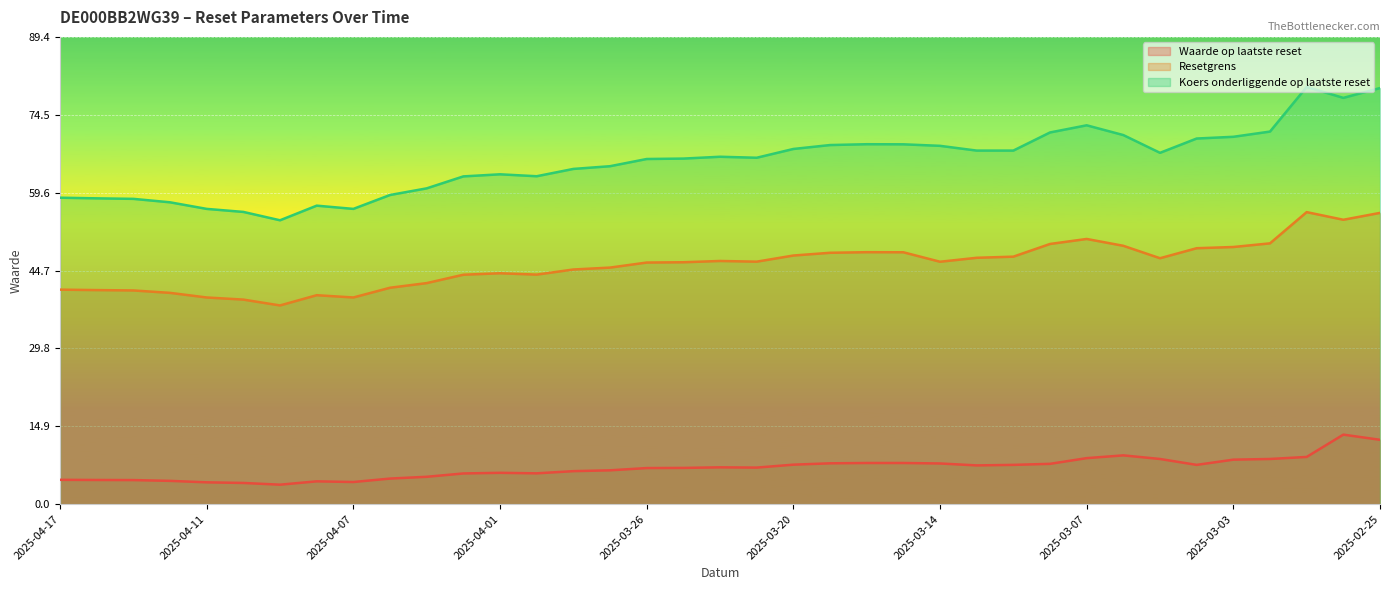

Reading right to left, list all the values displayed in this chart.

Waarde op laatste reset: 2025-02-25=12.3	2025-02-26=13.3	2025-02-27=9.0	2025-02-28=8.7	2025-03-03=8.5	2025-03-04=7.5	2025-03-05=8.7	2025-03-06=9.3	2025-03-07=8.8	2025-03-10=7.7	2025-03-11=7.5	2025-03-12=7.4	2025-03-14=7.8	2025-03-17=7.9	2025-03-18=7.9	2025-03-19=7.8	2025-03-20=7.6	2025-03-21=7.0	2025-03-24=7.0	2025-03-25=6.9	2025-03-26=6.9	2025-03-27=6.5	2025-03-28=6.3	2025-03-31=5.9	2025-04-01=6.0	2025-04-02=5.9	2025-04-03=5.2	2025-04-04=4.9	2025-04-07=4.2	2025-04-08=4.4	2025-04-09=3.7	2025-04-10=4.1	2025-04-11=4.2	2025-04-14=4.5	2025-04-15=4.6	2025-04-16=4.6	2025-04-17=4.7
Resetgrens: 2025-02-25=55.8	2025-02-26=54.4	2025-02-27=55.9	2025-02-28=49.9	2025-03-03=49.2	2025-03-04=49.0	2025-03-05=47.1	2025-03-06=49.5	2025-03-07=50.8	2025-03-10=49.8	2025-03-11=47.4	2025-03-12=47.2	2025-03-14=46.4	2025-03-17=48.2	2025-03-18=48.2	2025-03-19=48.1	2025-03-20=47.6	2025-03-21=46.4	2025-03-24=46.5	2025-03-25=46.3	2025-03-26=46.2	2025-03-27=45.3	2025-03-28=44.9	2025-03-31=43.9	2025-04-01=44.2	2025-04-02=43.9	2025-04-03=42.3	2025-04-04=41.4	2025-04-07=39.6	2025-04-08=40.0	2025-04-09=38.0	2025-04-10=39.2	2025-04-11=39.6	2025-04-14=40.4	2025-04-15=40.9	2025-04-16=41.0	2025-04-17=41.1
Koers onderliggende op laatste reset: 2025-02-25=79.7	2025-02-26=77.8	2025-02-27=79.9	2025-02-28=71.3	2025-03-03=70.3	2025-03-04=70.0	2025-03-05=67.2	2025-03-06=70.7	2025-03-07=72.5	2025-03-10=71.2	2025-03-11=67.7	2025-03-12=67.7	2025-03-14=68.6	2025-03-17=68.9	2025-03-18=68.9	2025-03-19=68.7	2025-03-20=68.0	2025-03-21=66.3	2025-03-24=66.5	2025-03-25=66.2	2025-03-26=66.1	2025-03-27=64.7	2025-03-28=64.2	2025-03-31=62.8	2025-04-01=63.1	2025-04-02=62.7	2025-04-03=60.5	2025-04-04=59.2	2025-04-07=56.5	2025-04-08=57.1	2025-04-09=54.3	2025-04-10=55.9	2025-04-11=56.5	2025-04-14=57.8	2025-04-15=58.4	2025-04-16=58.5	2025-04-17=58.7